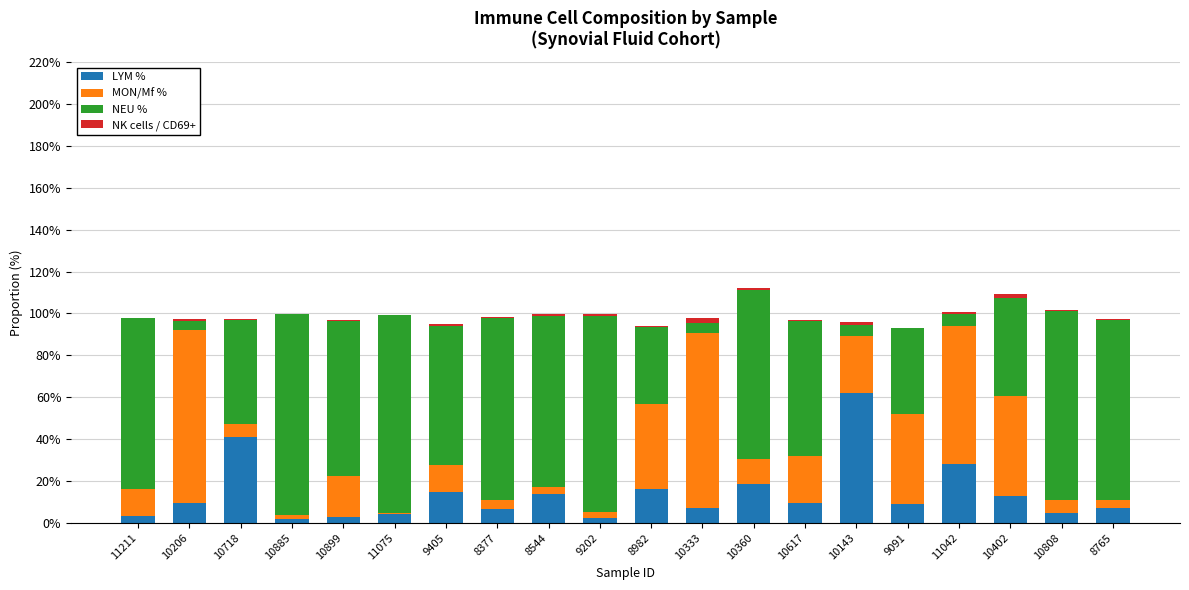

True or false: LYM % has a value of 9.5 at 10206.

True